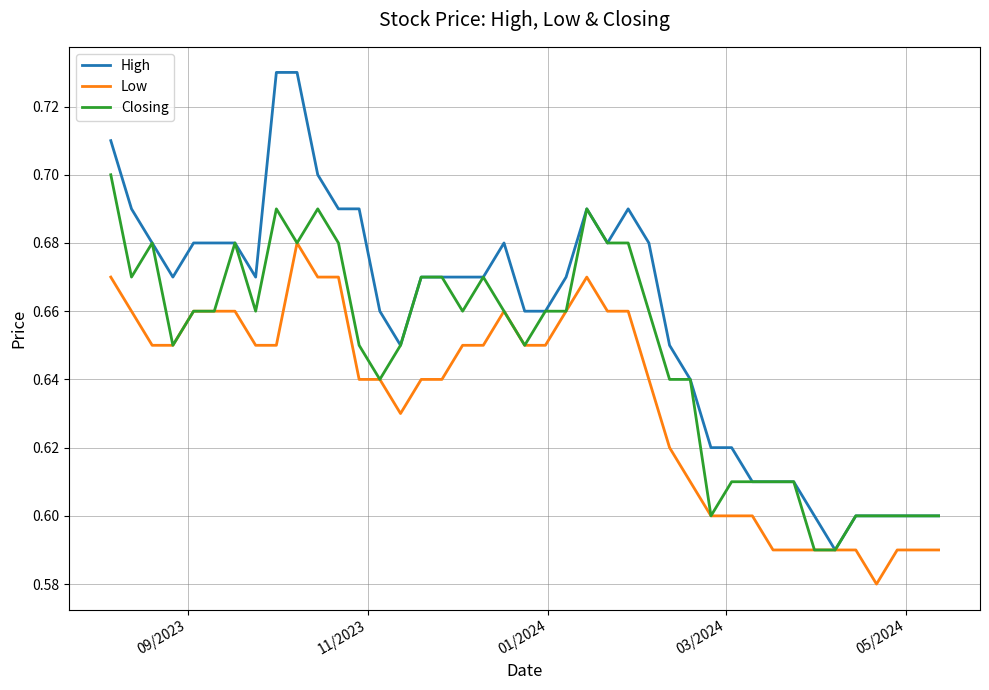

Which series has the largest total across all categories?

High